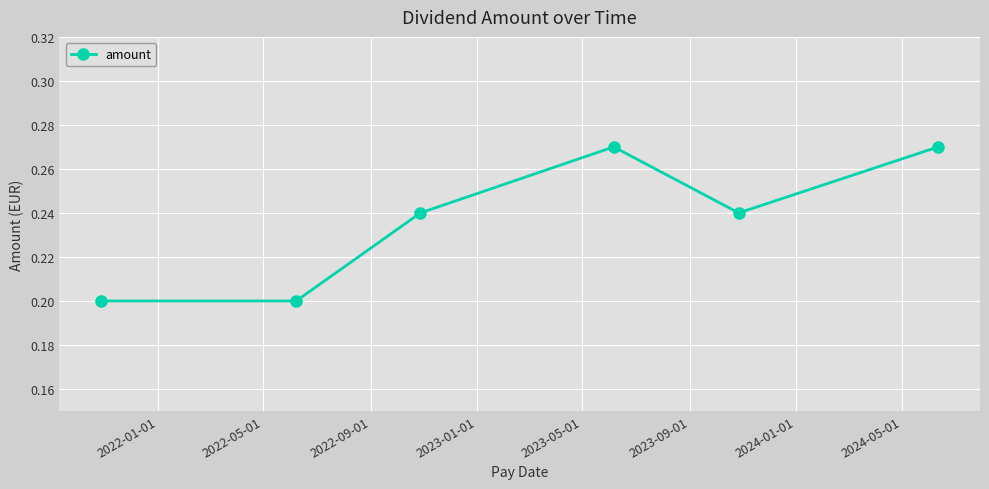

What is the sum of all values?

1.4